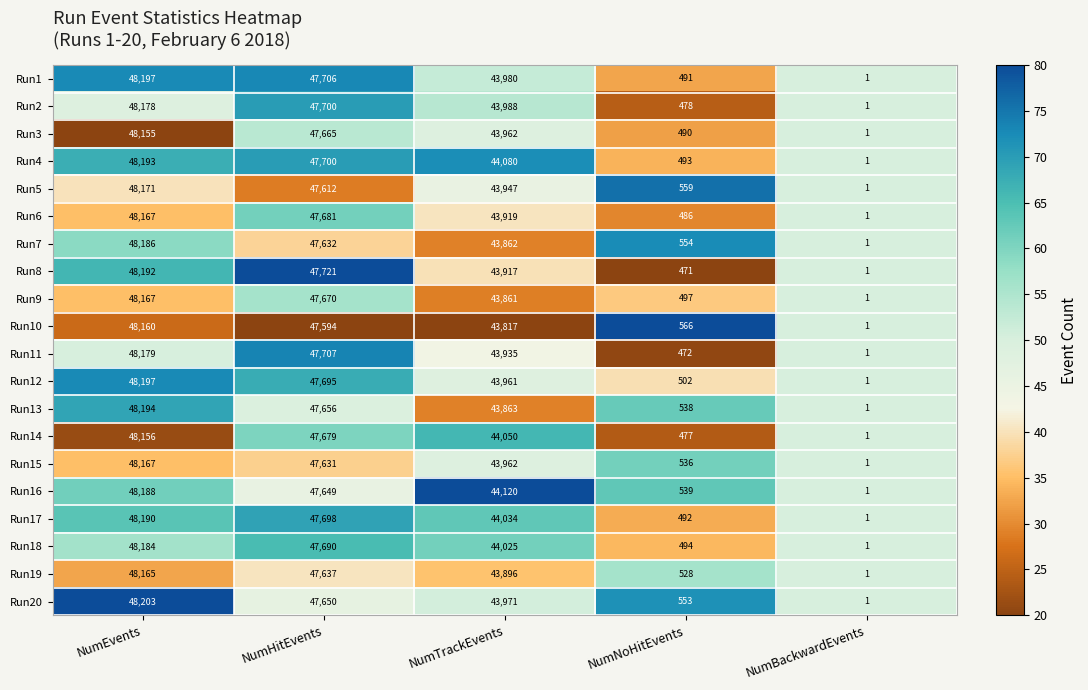

Is it true that Run16 equals 44120 at NumTrackEvents?

True